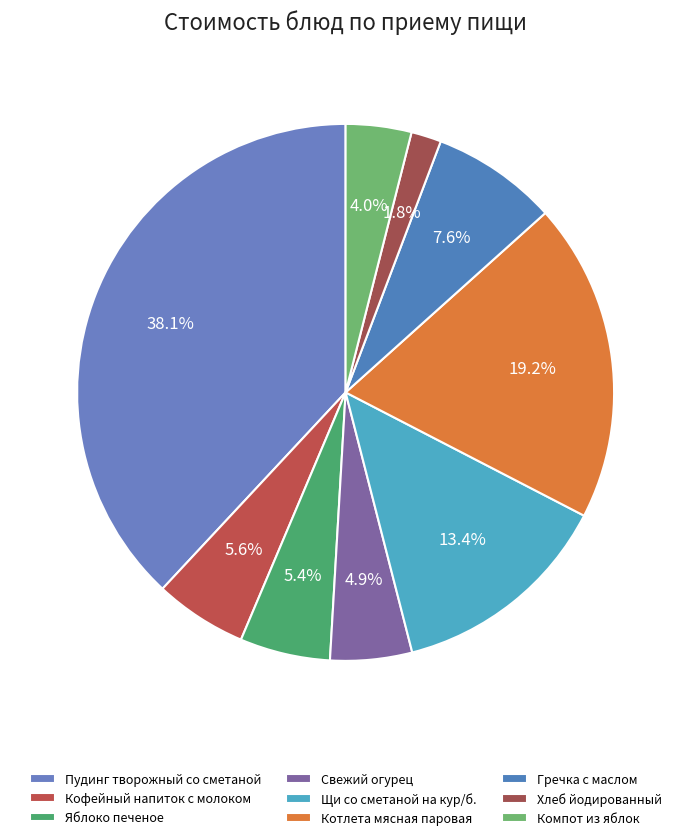

How many segments does this pie chart have?

9